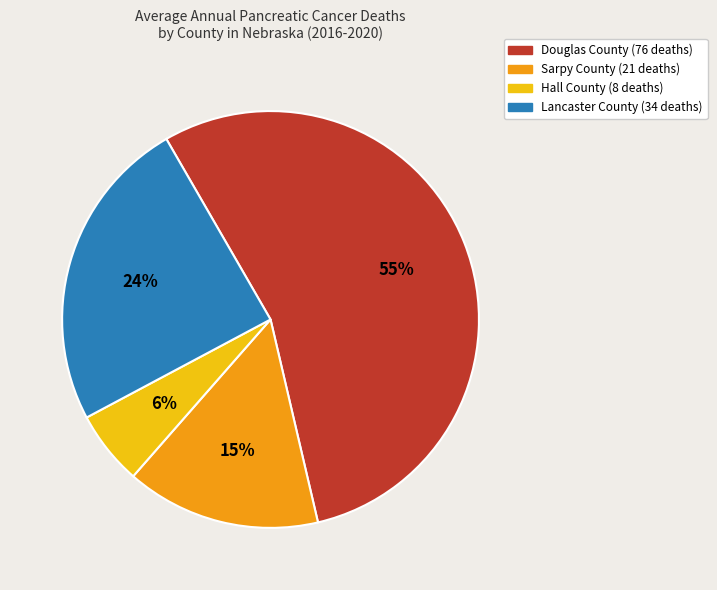

Count the number of slices in the pie.

4